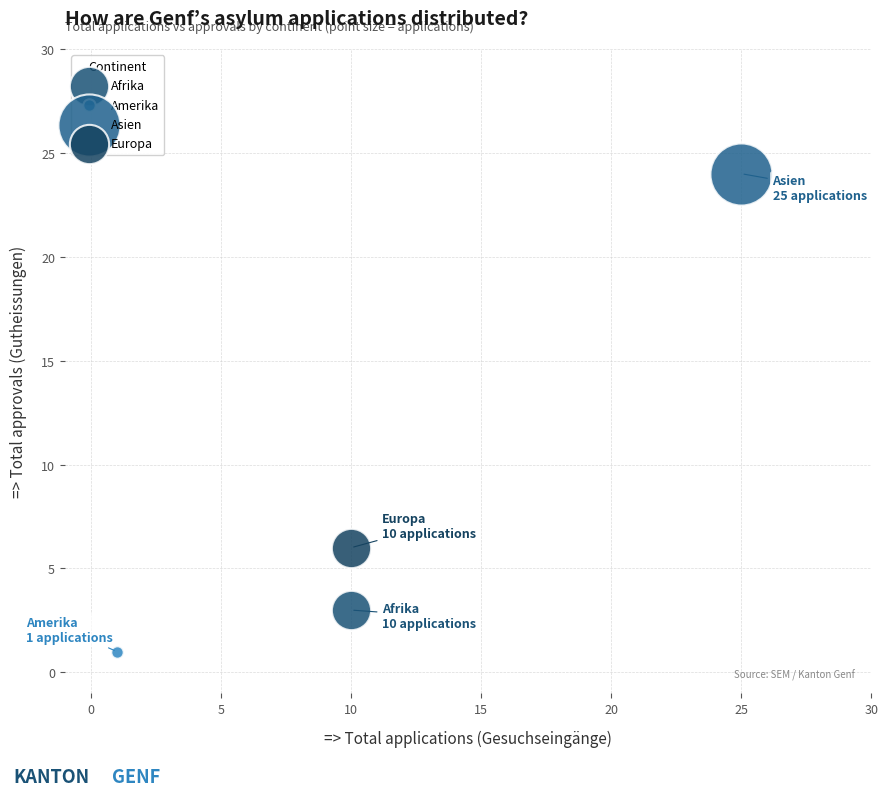

Which series contains the lowest Y value?

Amerika